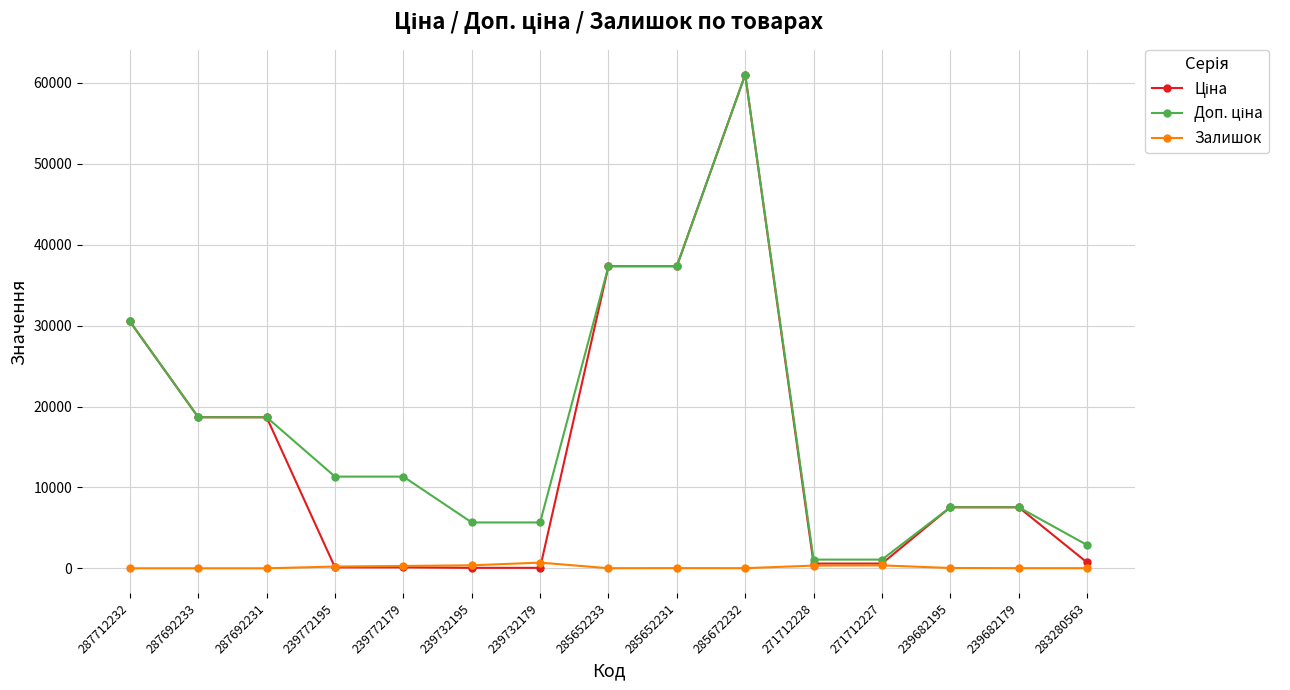

At which category is the sum across all series the highest?

285672232